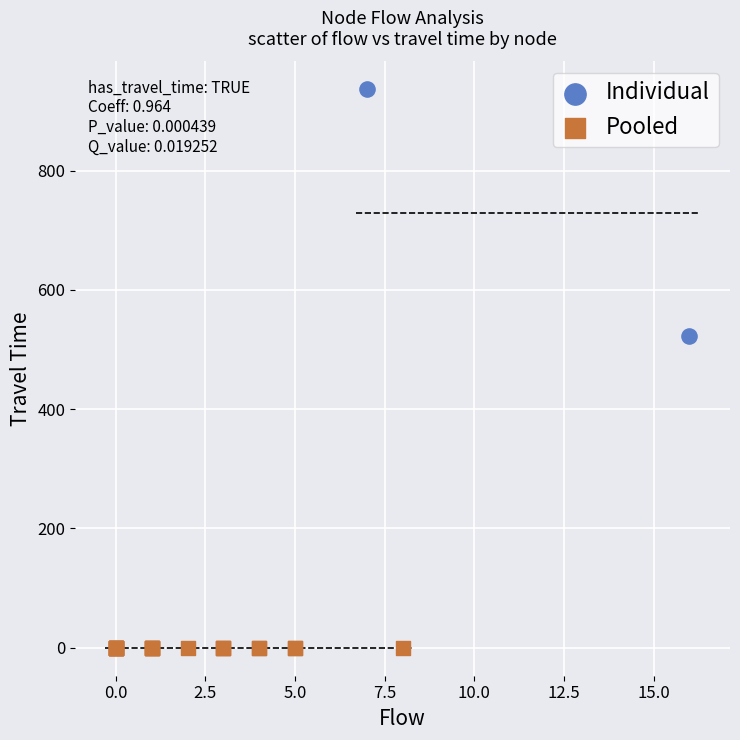

Which series contains the lowest Y value?

Pooled